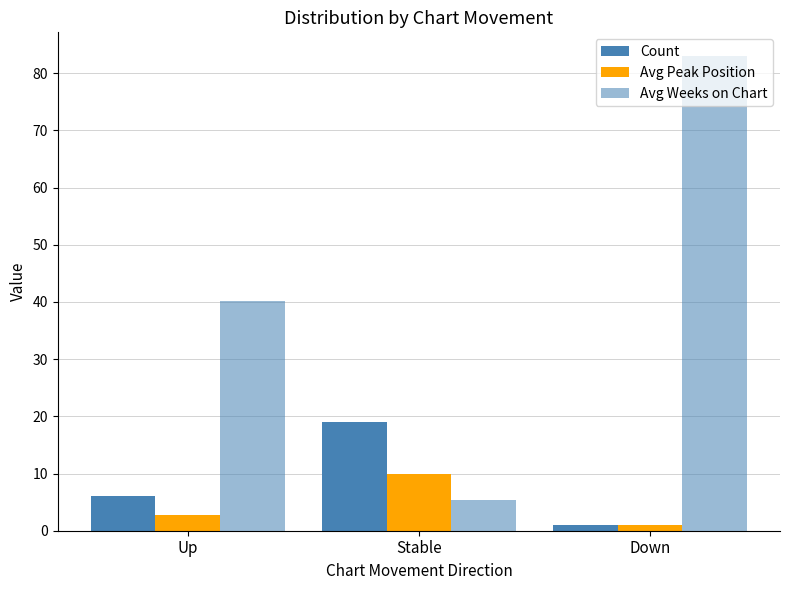

How many bars are there in total?

9